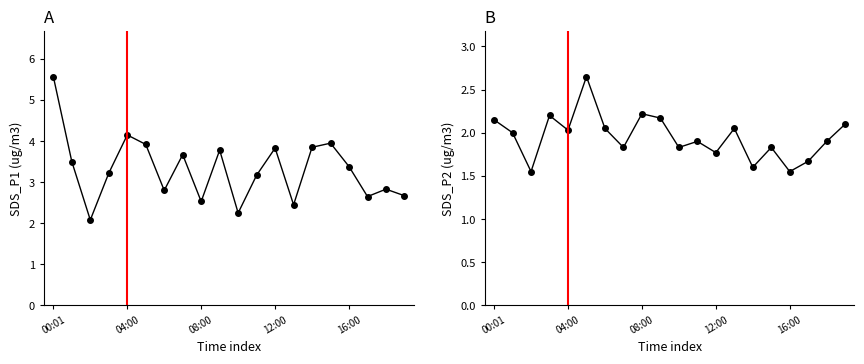

True or false: SDS_P1 and SDS_P2 cross at least once.

False